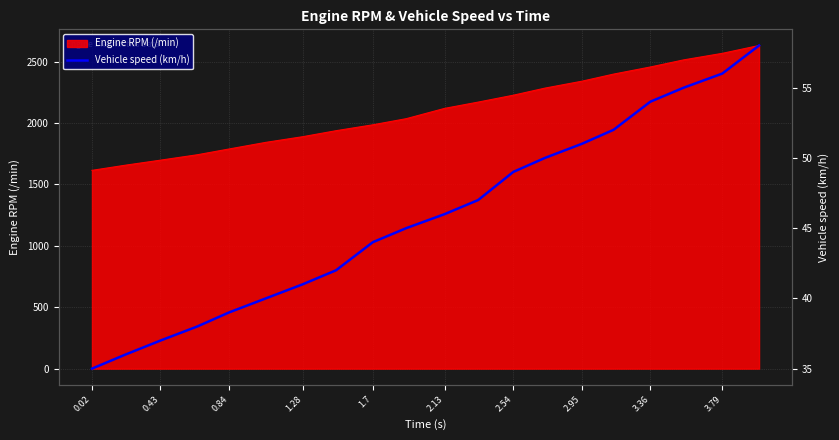

What is the lowest value of the Engine RPM (/min) series?

1615